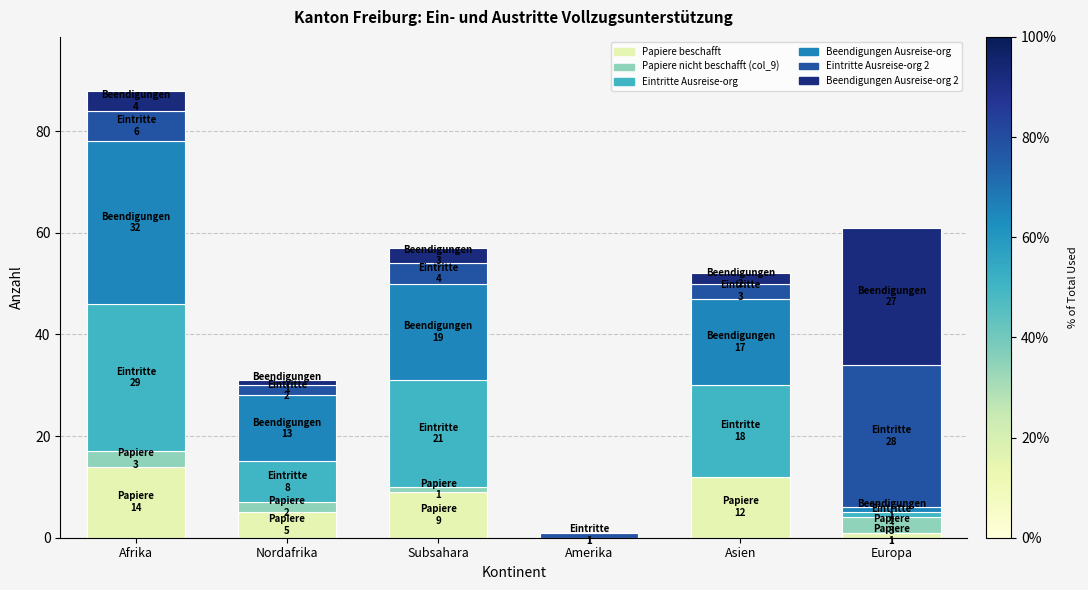

How many positive values does the Papiere beschafft series have?

5